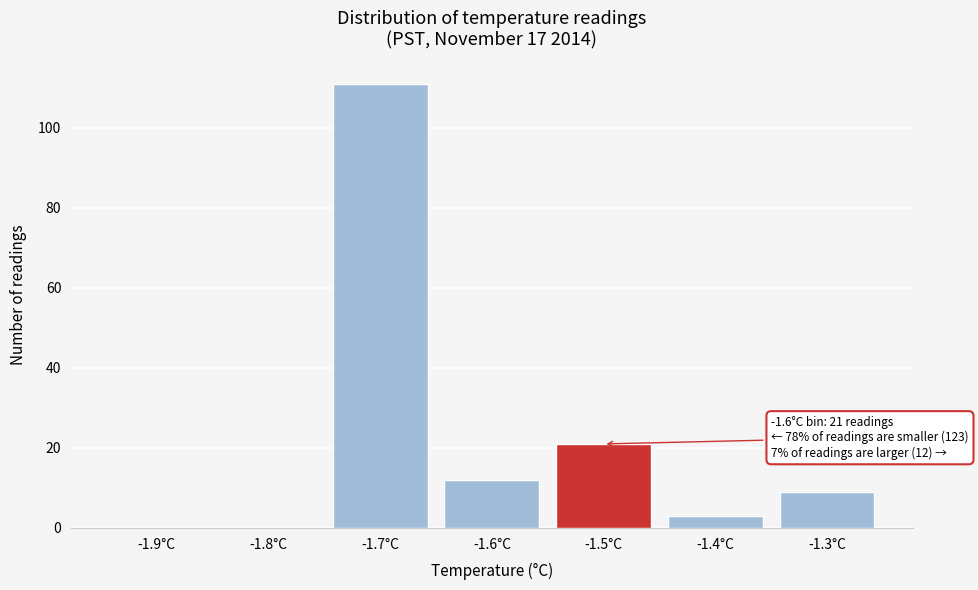

Reading left to right, extract all data points from this chart.

-1.9°C=0	-1.8°C=0	-1.7°C=111	-1.6°C=12	-1.5°C=21	-1.4°C=3	-1.3°C=9